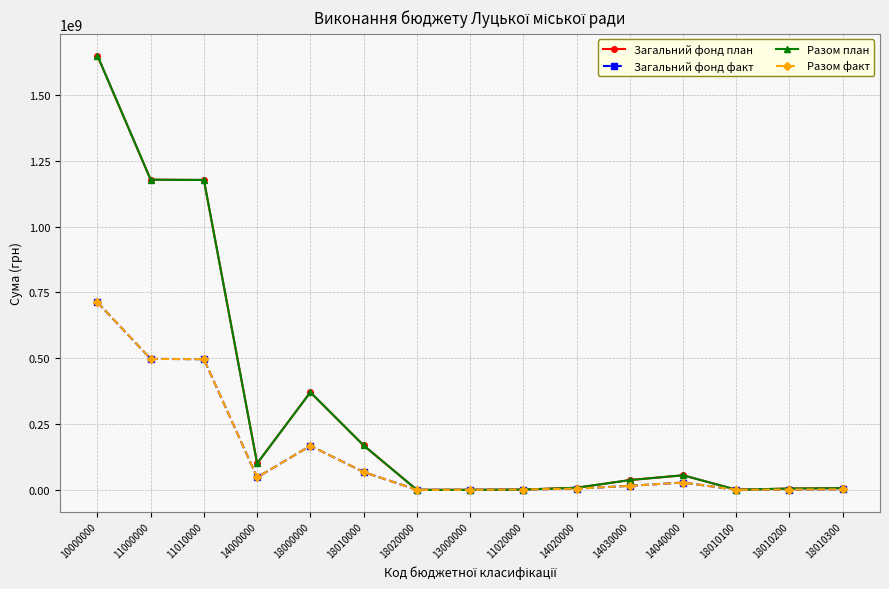

True or false: Загальний фонд факт has more than 0 interior local peaks.

True